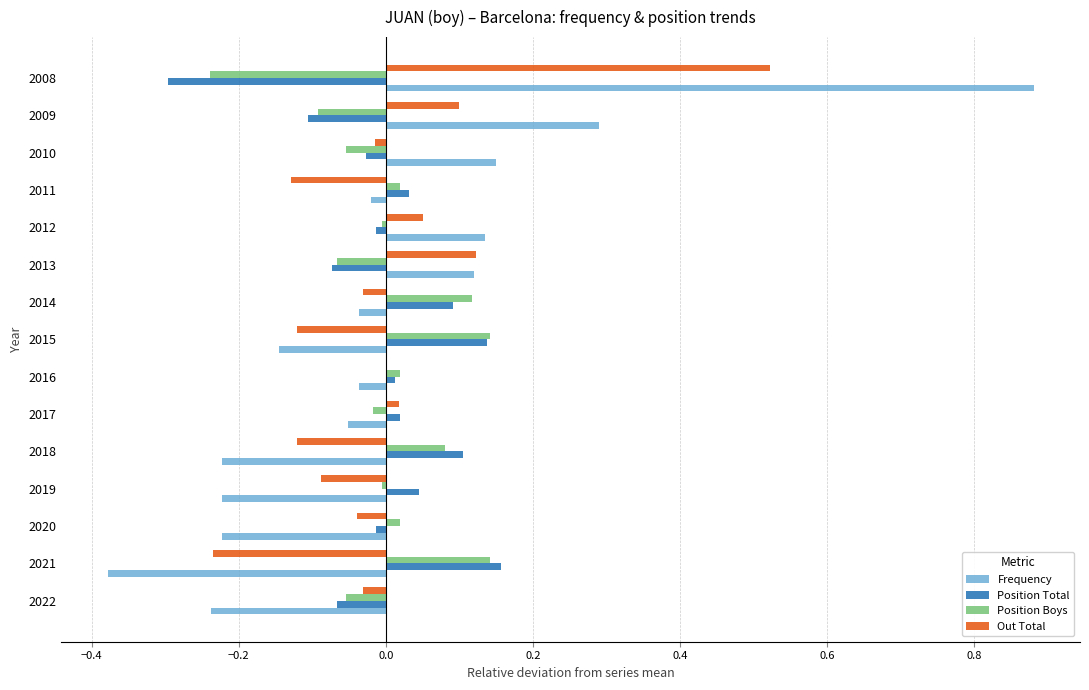

Which series changed the most between 2018 and 2012?

Frequency